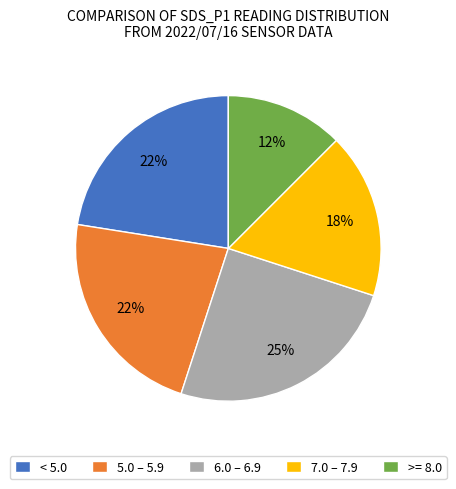

Is it true that 6.0 – 6.9 is 25% of the pie?

True